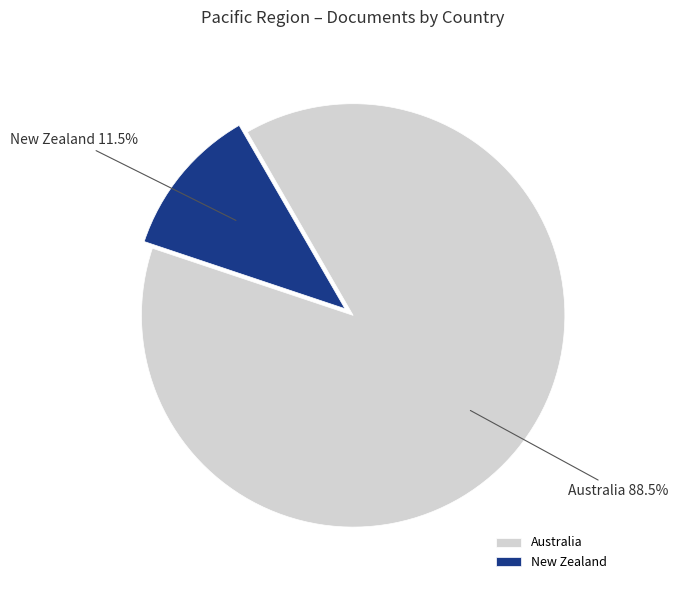

Is New Zealand the majority of the pie?

No